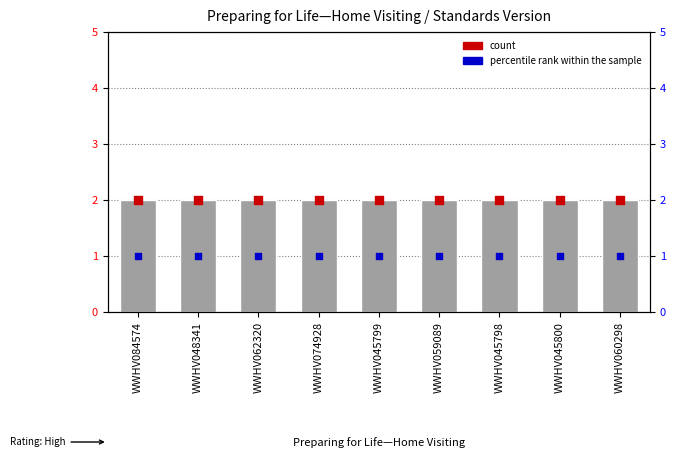

What is the total value across all series at WWHV045799?

5